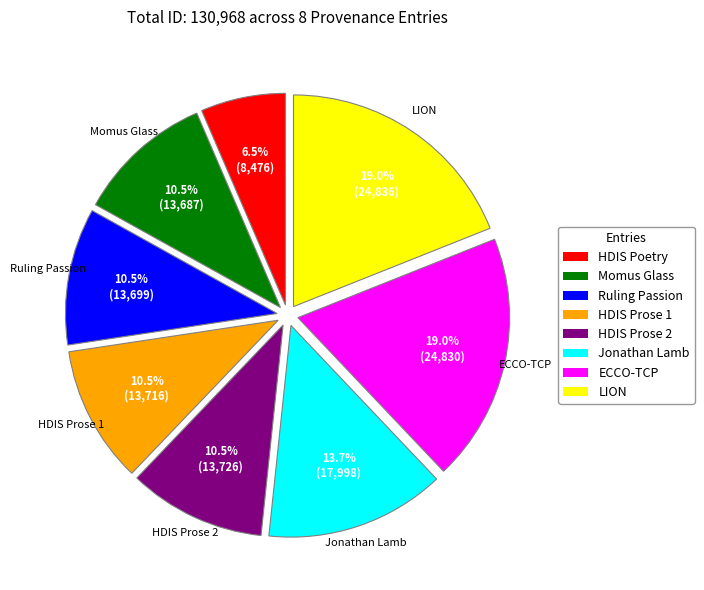

Is it true that Jonathan Lamb is 24% of the pie?

False